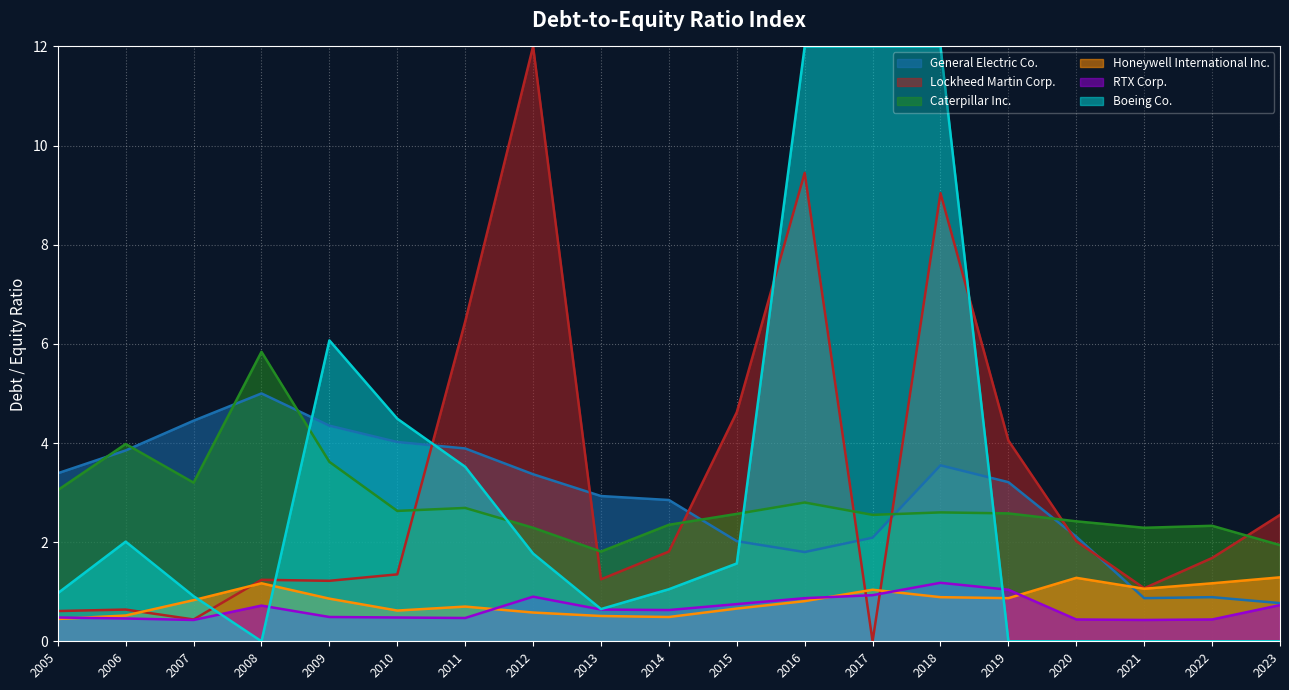

What is the maximum value for Caterpillar Inc.?

5.8